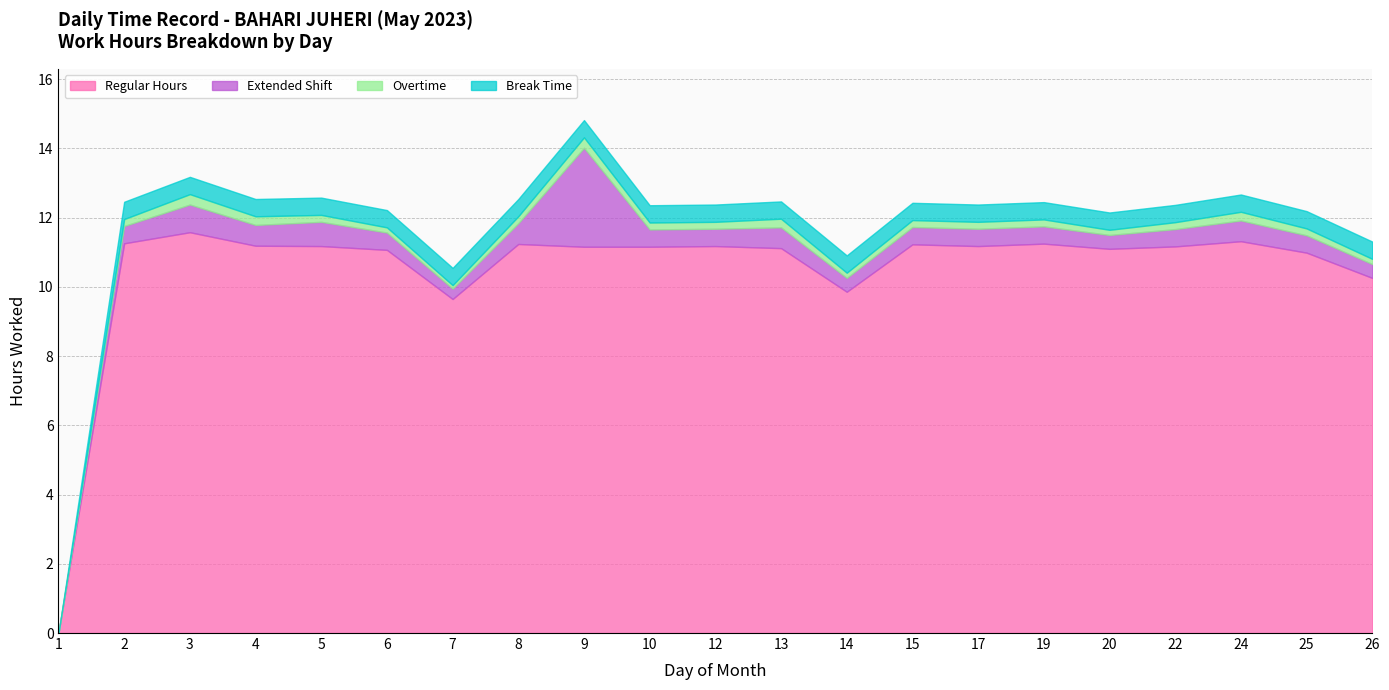

At how many categories does at least one series exceed 5?

20